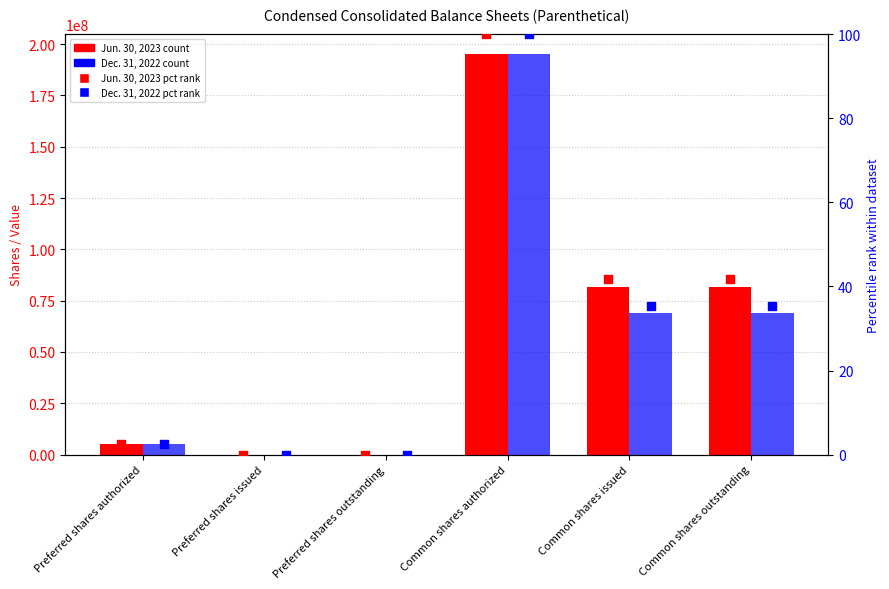

Is the value of Dec. 31, 2022 (pct) at Preferred shares outstanding greater than the value of Jun. 30, 2023 at Common shares authorized?

No